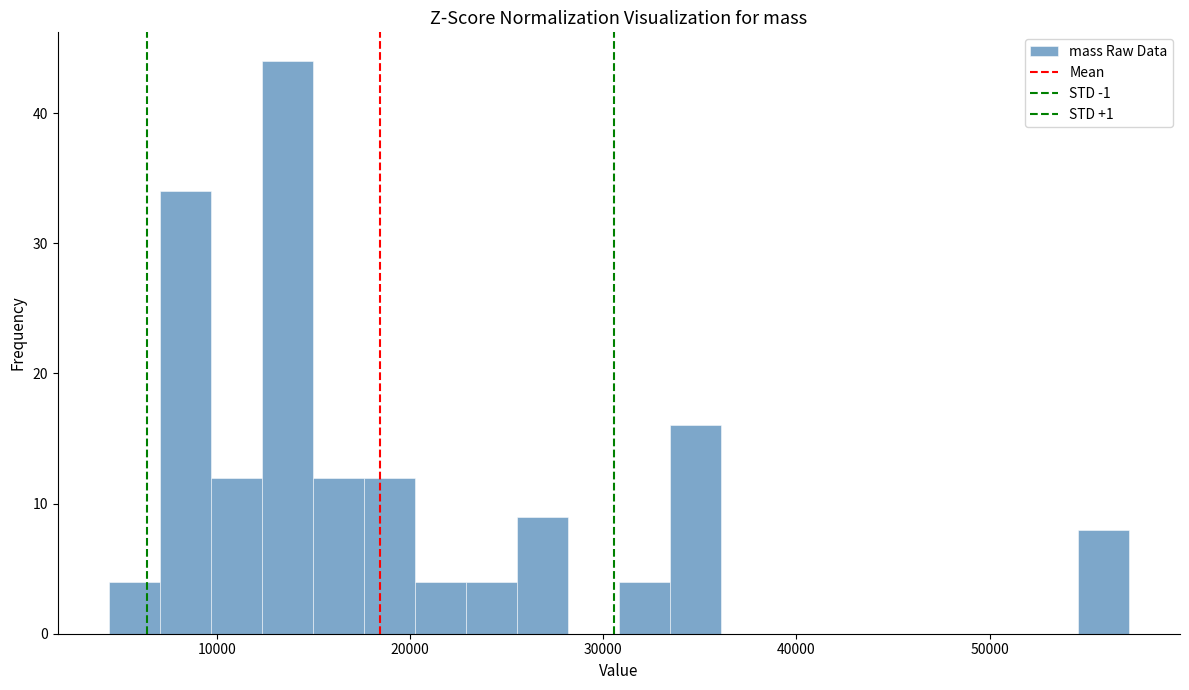

Read against the x-axis, roughly where is the centre of the tallest bar?

14000